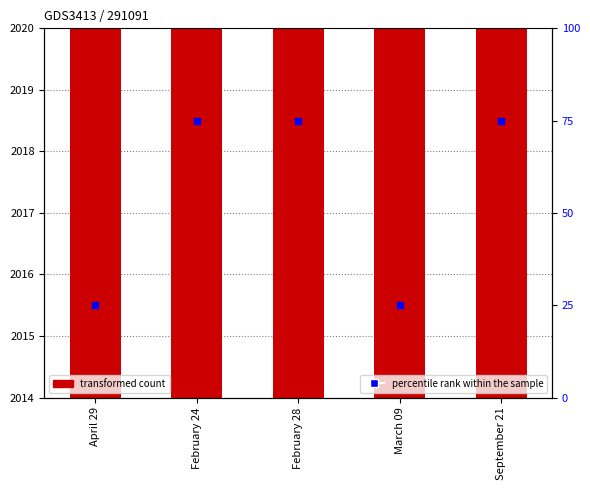

At how many categories does at least one series exceed 267?

5